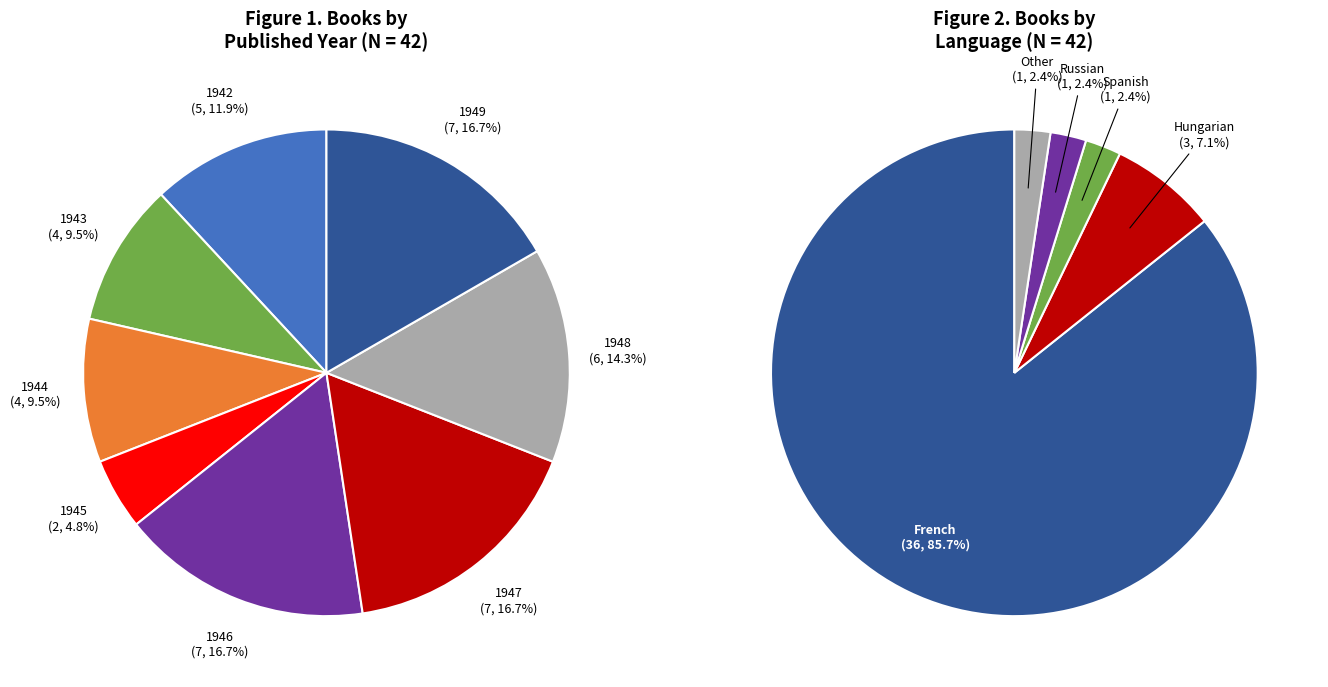

To the nearest percent, what portion does 1949 represent?

17%